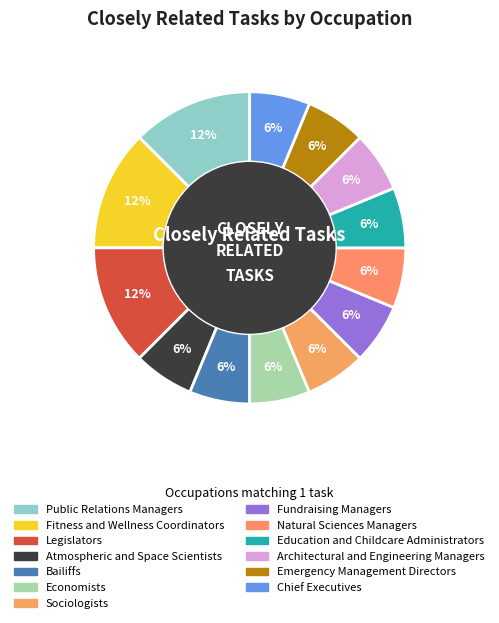

Rank the categories by value from lowest to highest.

Atmospheric and Space Scientists, Bailiffs, Economists, Sociologists, Fundraising Managers, Natural Sciences Managers, Education and Childcare Administrators, Architectural and Engineering Managers, Emergency Management Directors, Chief Executives, Public Relations Managers, Fitness and Wellness Coordinators, Legislators